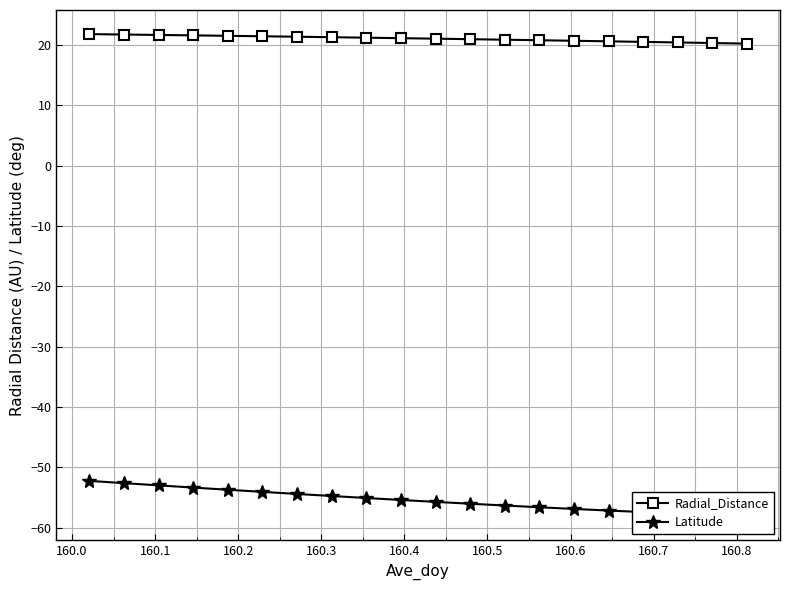

Reading right to left, extract all data points from this chart.

Radial_Distance: 20.2	20.3	20.4	20.5	20.6	20.7	20.8	20.9	21.0	21.1	21.1	21.2	21.3	21.4	21.5	21.5	21.6	21.7	21.7	21.8
Latitude: -58.1	-57.9	-57.7	-57.4	-57.2	-56.9	-56.6	-56.3	-56.0	-55.7	-55.4	-55.1	-54.8	-54.4	-54.1	-53.7	-53.4	-53.0	-52.6	-52.2